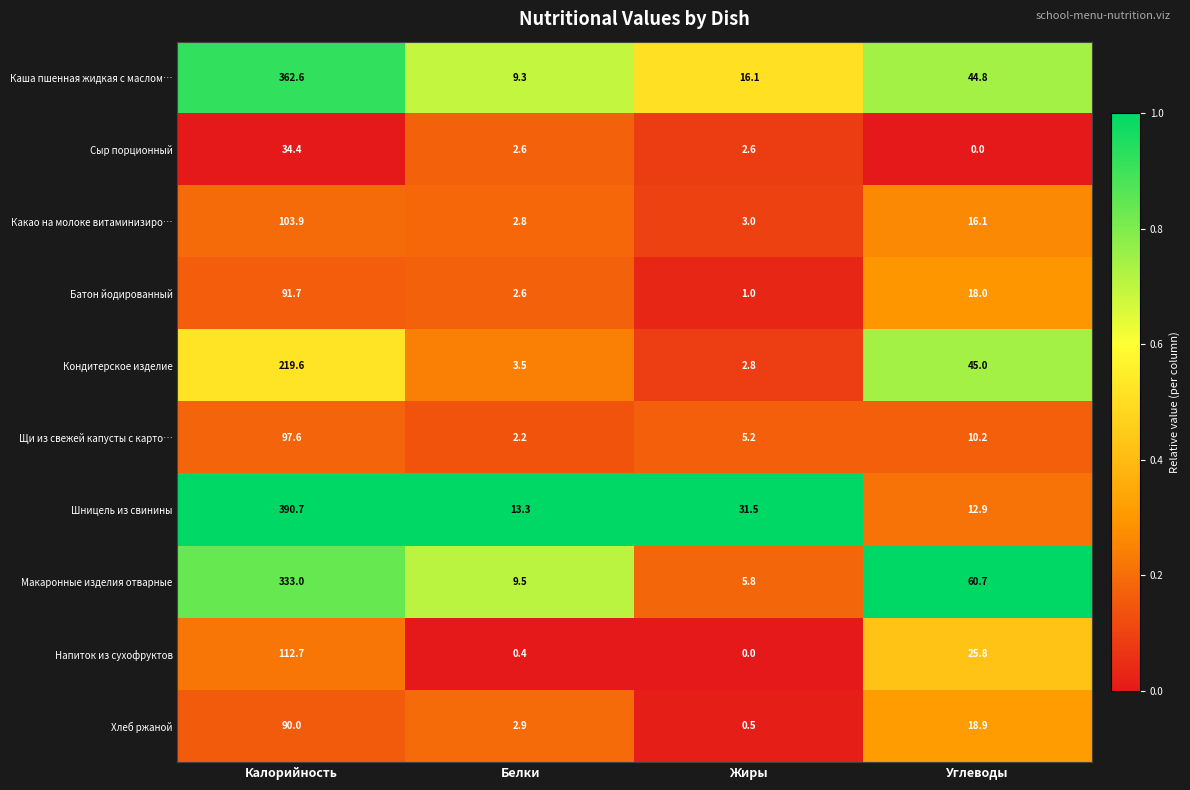

At how many categories does at least one series exceed 0?

4